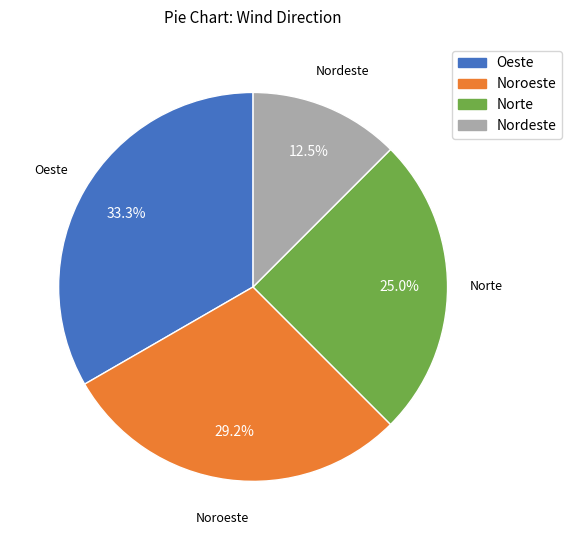

To the nearest percent, what is the difference between the Oeste and Noroeste slice percentages?

4%